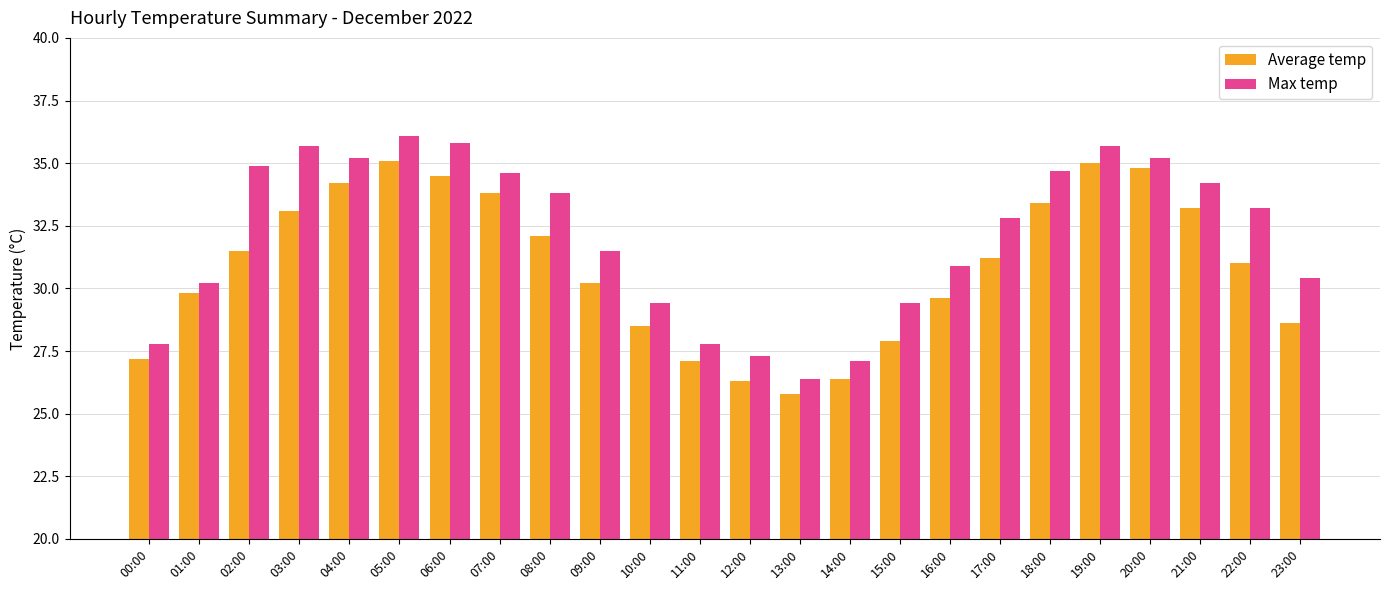

What is the average value of the Average temp series?

30.8